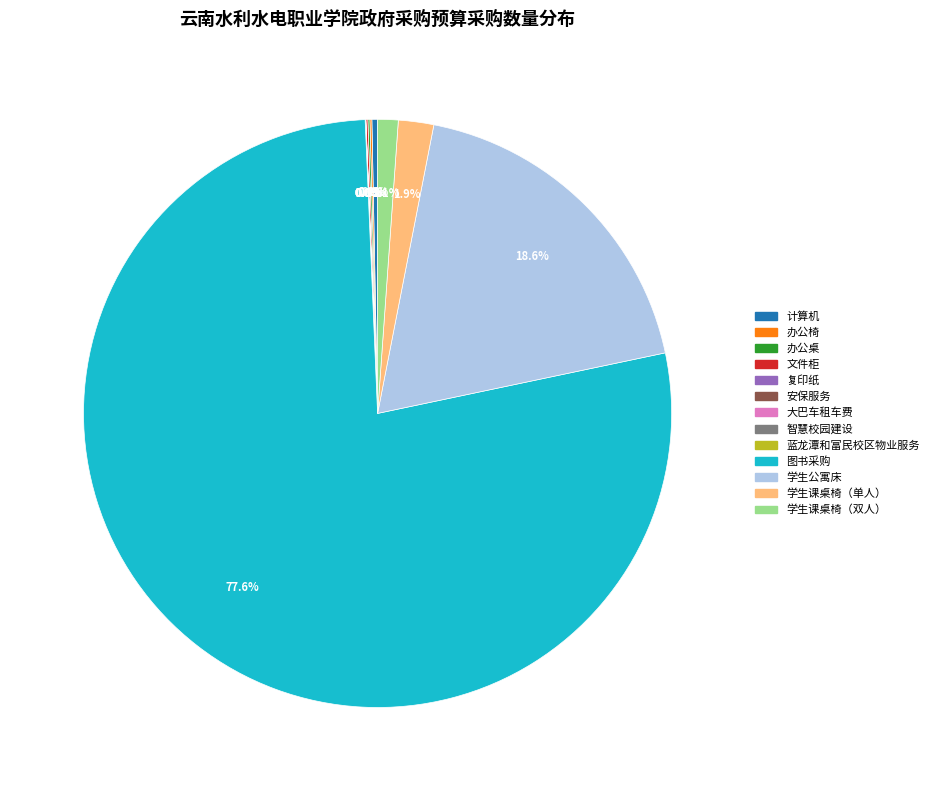

Between 计算机 and 图书采购, which is larger?

图书采购